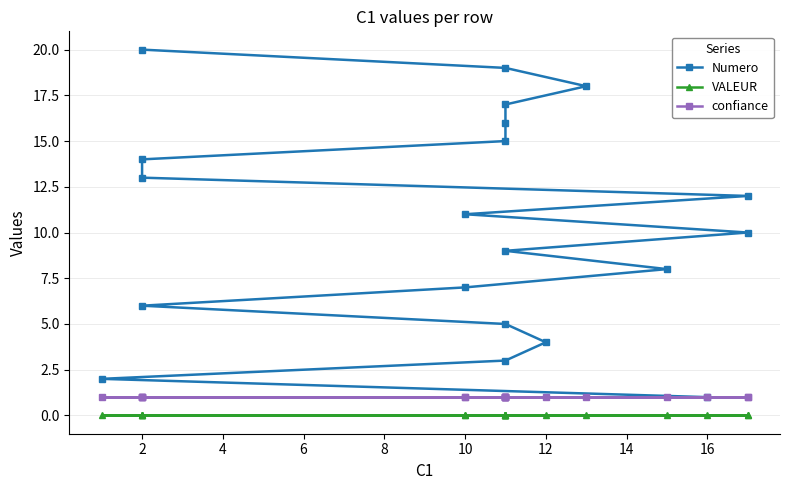

What value does the confiance series have at 2?

1